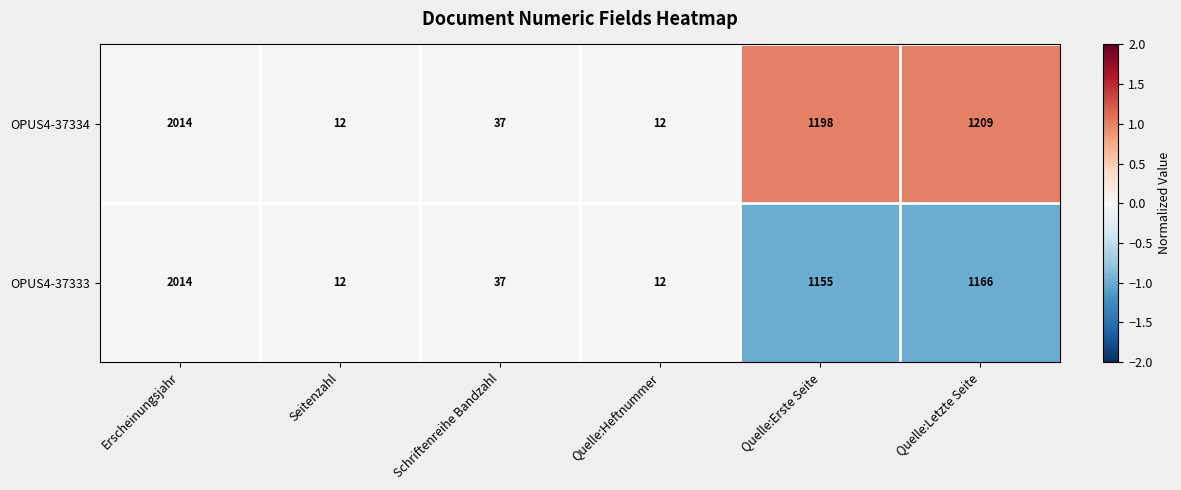

List the series in order of their overall mean, lowest first.

OPUS4-37333, OPUS4-37334